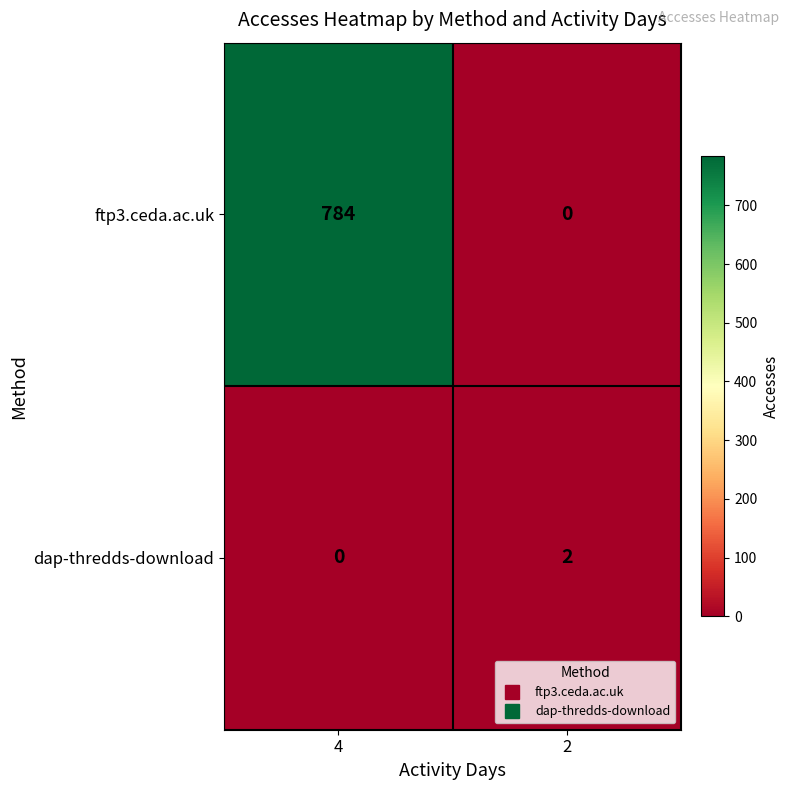

List the series in order of their peak value, lowest first.

dap-thredds-download, ftp3.ceda.ac.uk